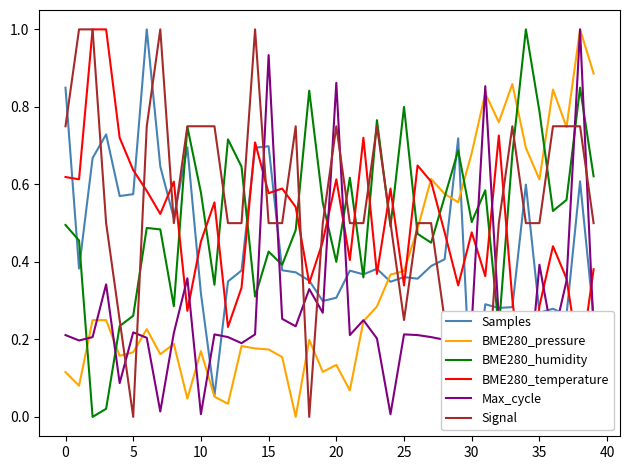

Is it true that BME280_pressure equals 0.1 at 23?

False